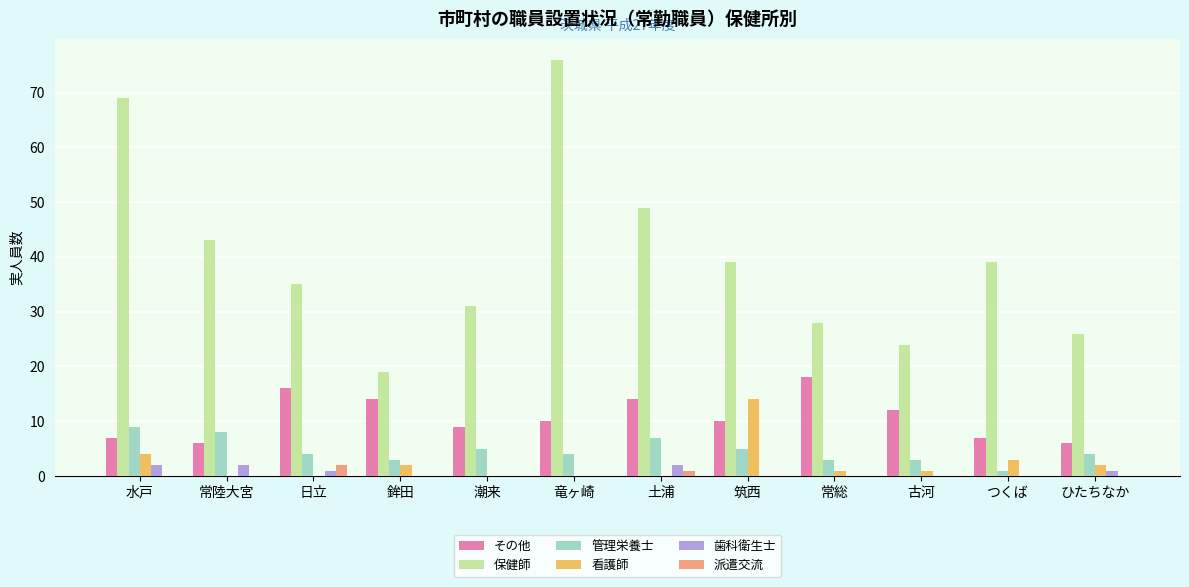

Read the 看護師 value at 筑西, to the nearest 10.

10